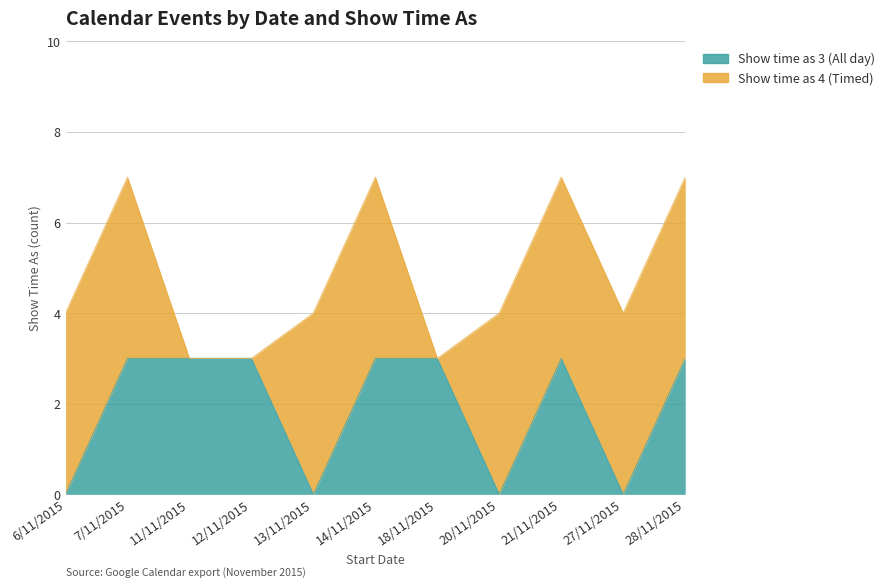

List the labels in order of value, largest first.

7/11/2015, 11/11/2015, 12/11/2015, 14/11/2015, 18/11/2015, 21/11/2015, 28/11/2015, 6/11/2015, 13/11/2015, 20/11/2015, 27/11/2015